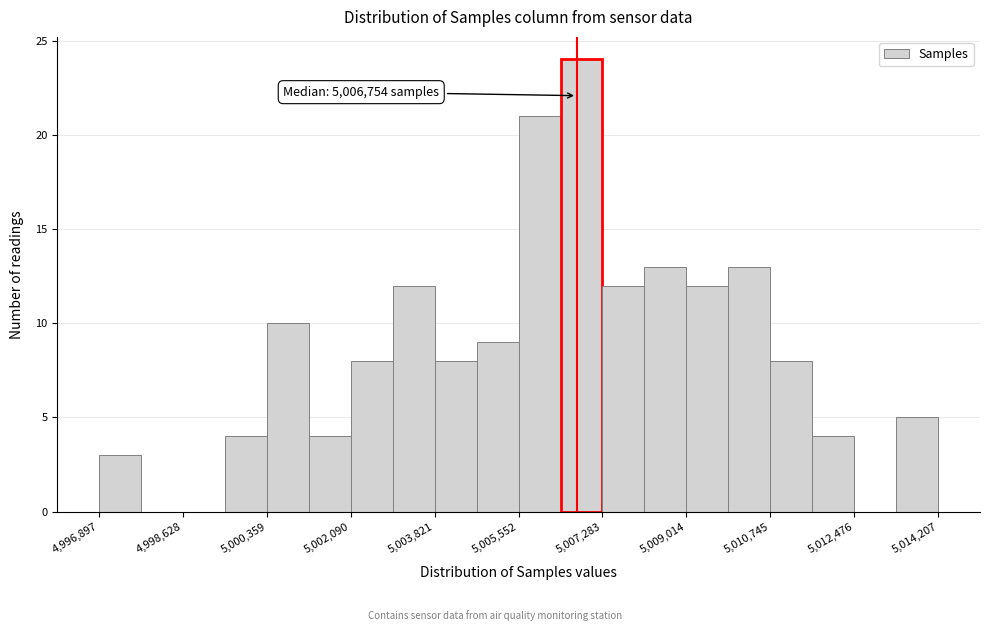

Over which range of the x-axis is the bar tallest?

5006400 to 5007200